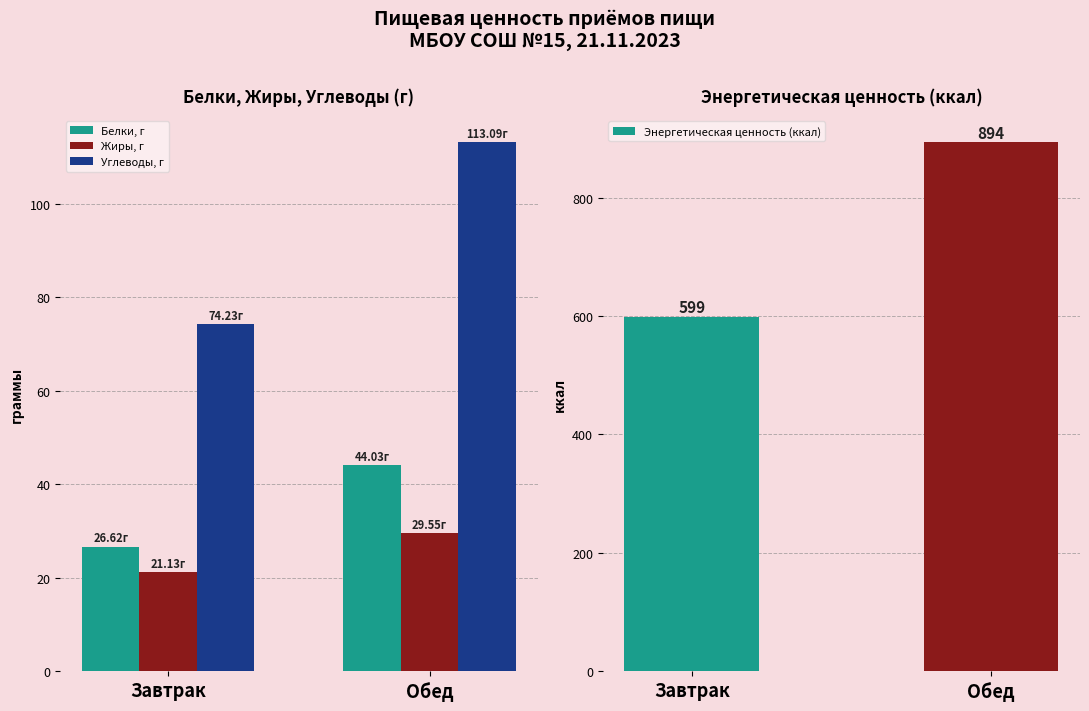

At which label does Энергетическая ценность (ккал) reach its peak?

Обед